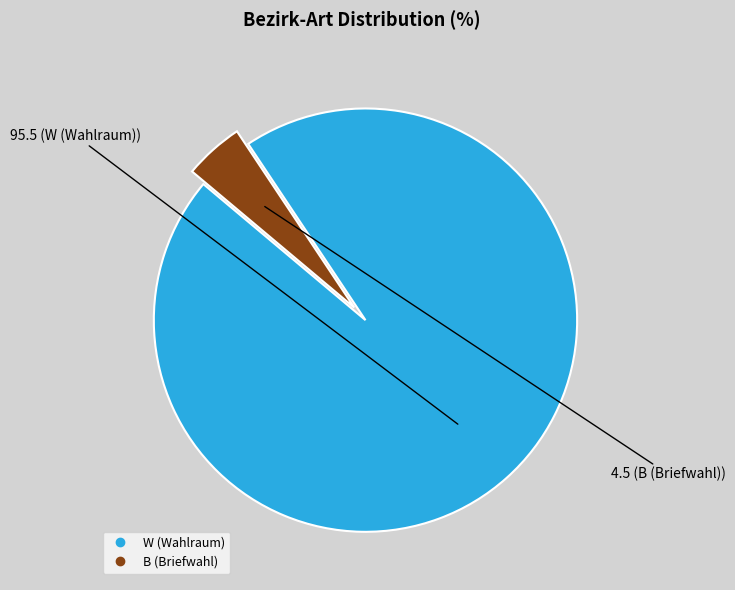

Rank the categories by value from highest to lowest.

W (Wahlraum), B (Briefwahl)